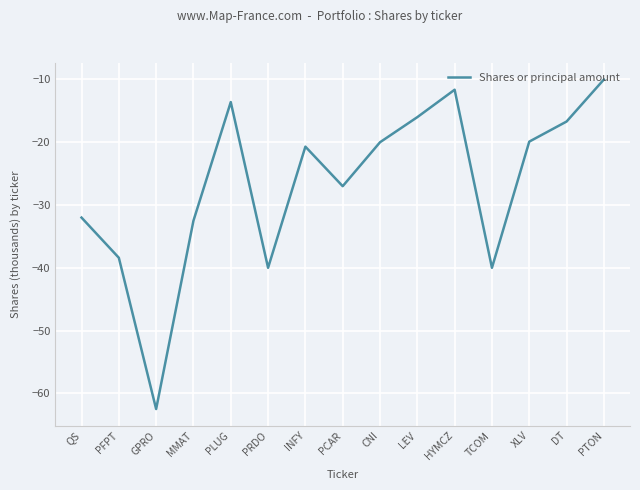

What is the minimum value shown in the chart?

-62.5